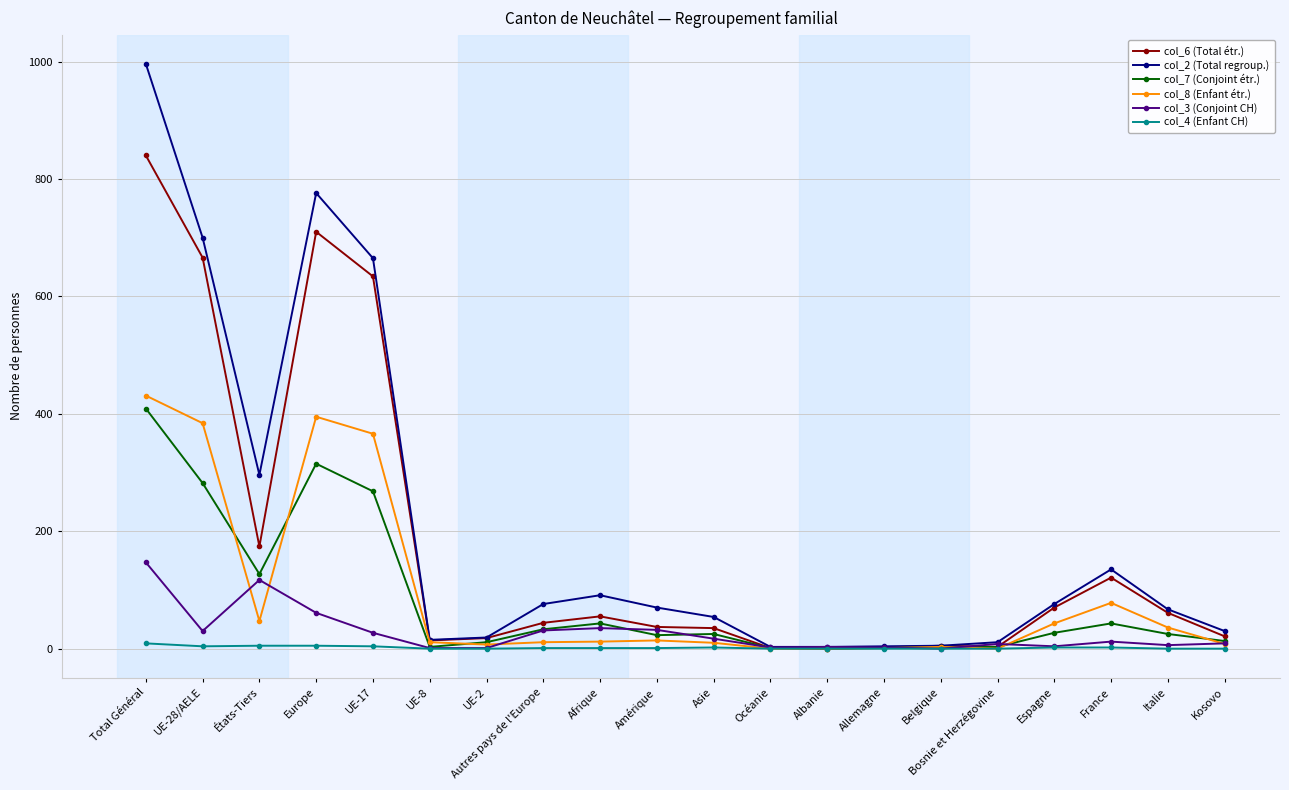

How many series are shown in this chart?

6